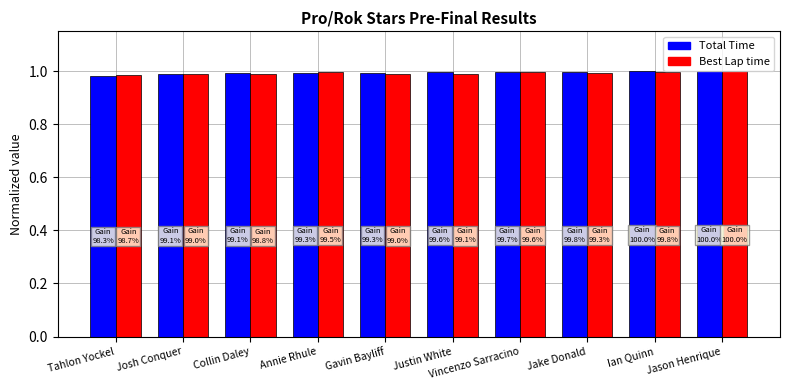

The Best Lap time series shows 0.6 at Collin Daley. True or false?

False